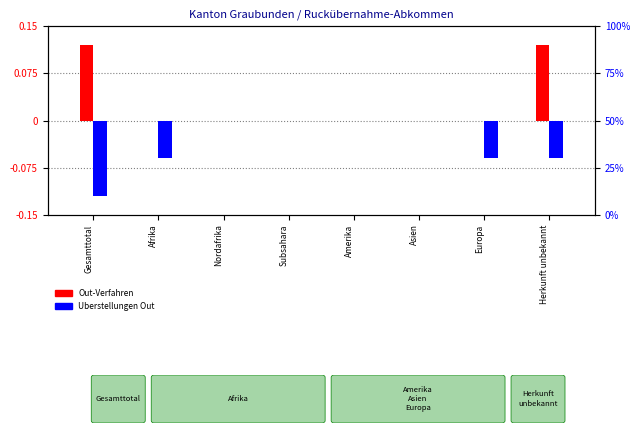

What is the highest value of the Out-Verfahren (col_2) series?

0.1